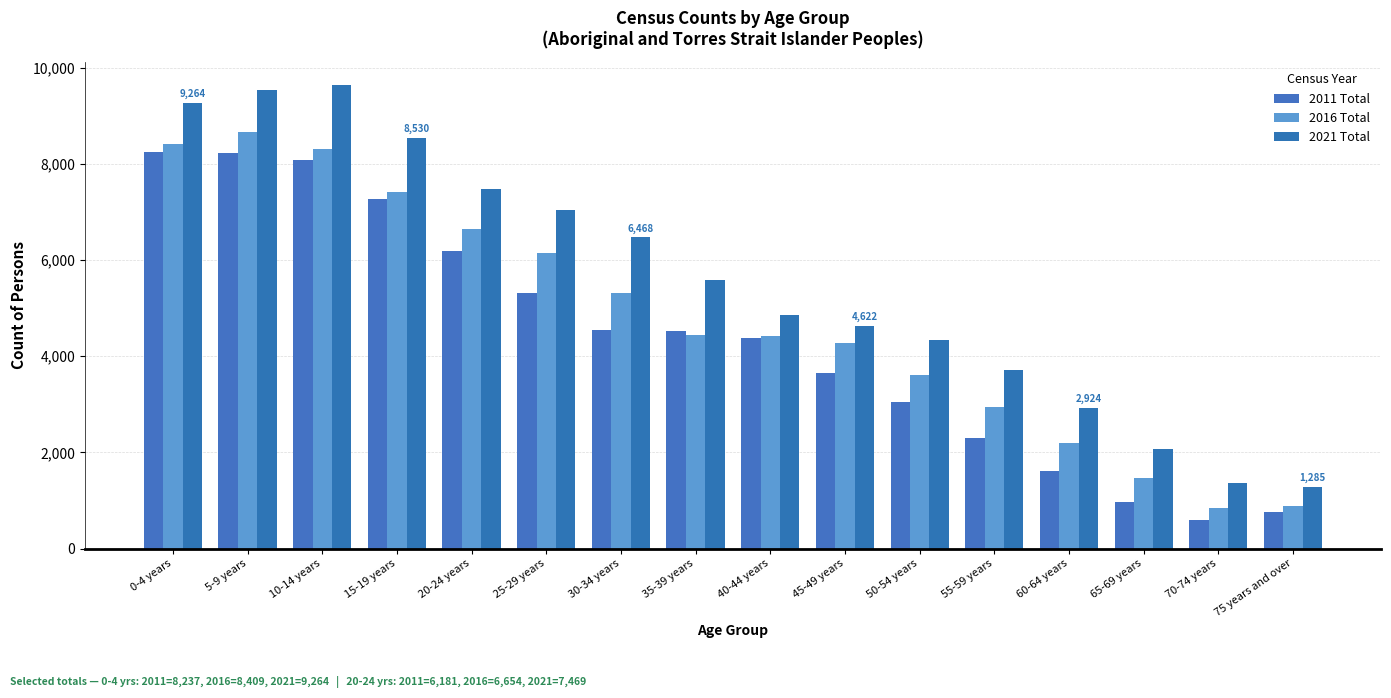

How many groups of bars are there?

16